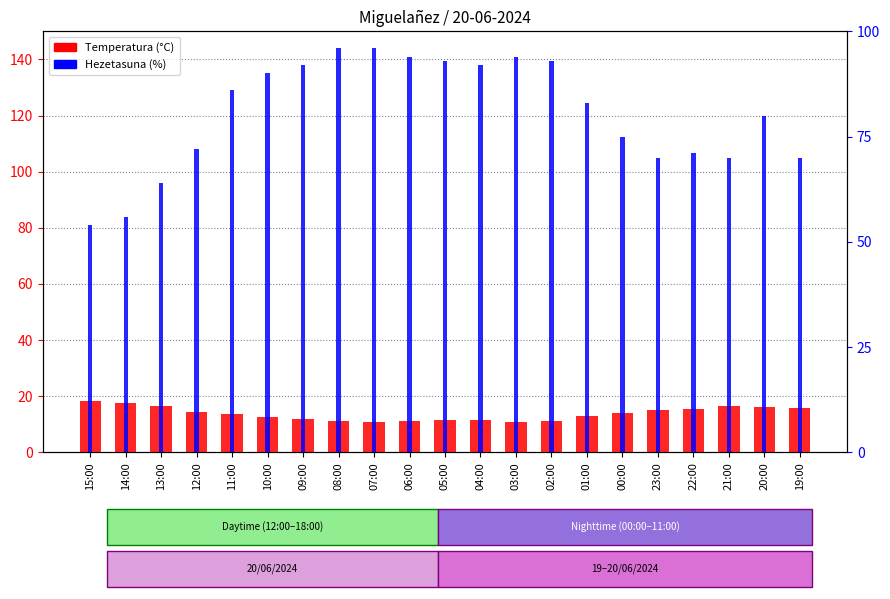

How many values in the Temperatura (°C) series exceed 13?

11